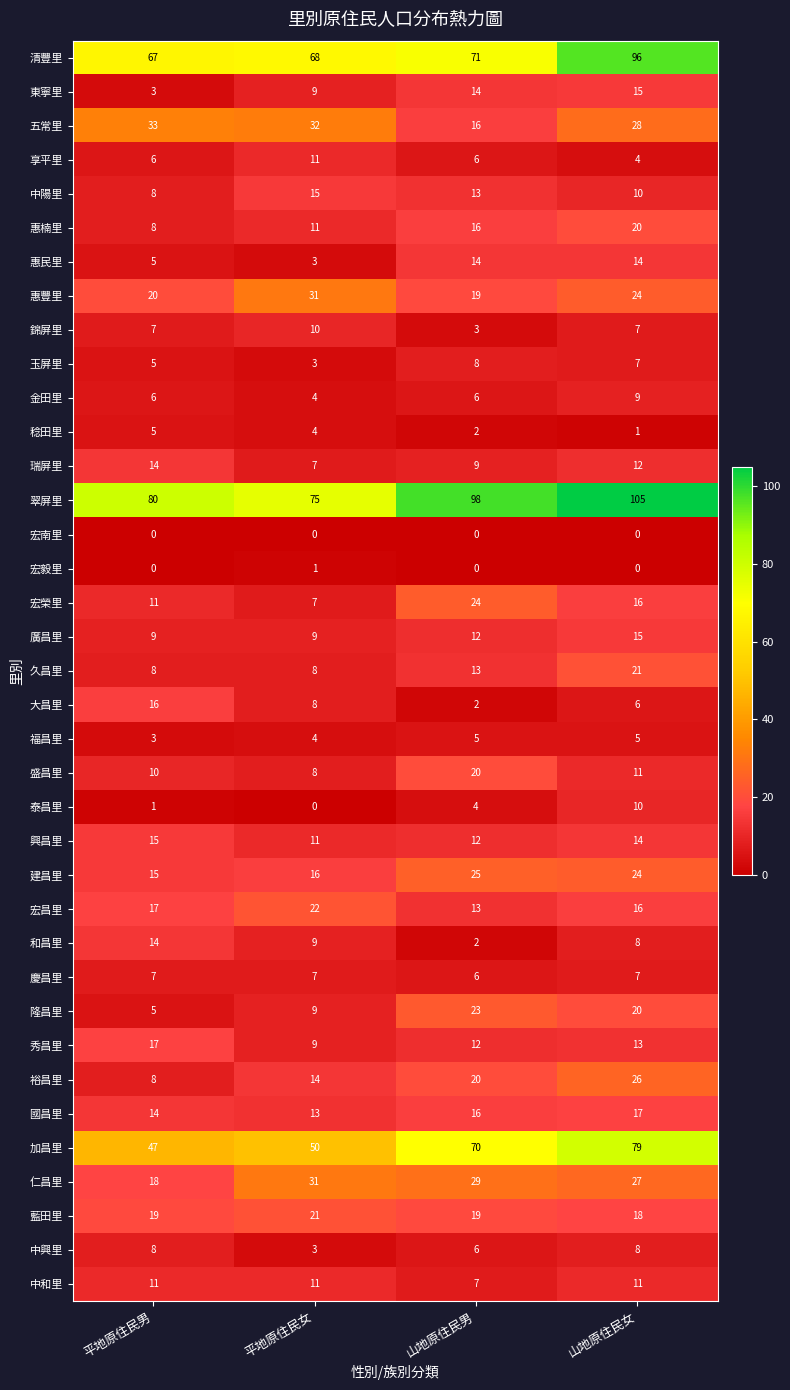

What is the greatest value displayed?

105